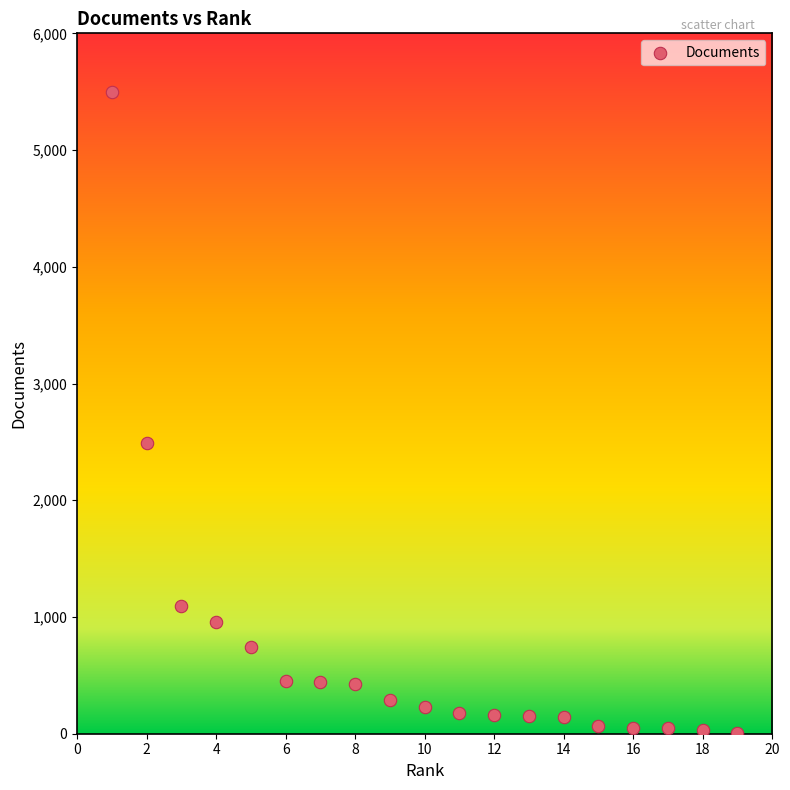

What is the range of X values (max minus min)?

18